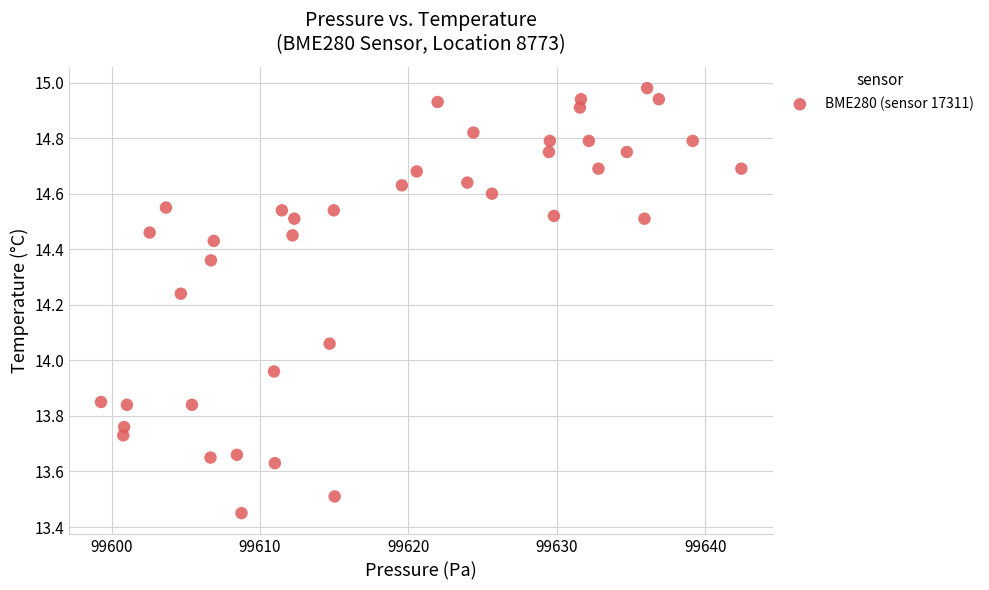

What is the range of Y values (max minus min)?

1.5